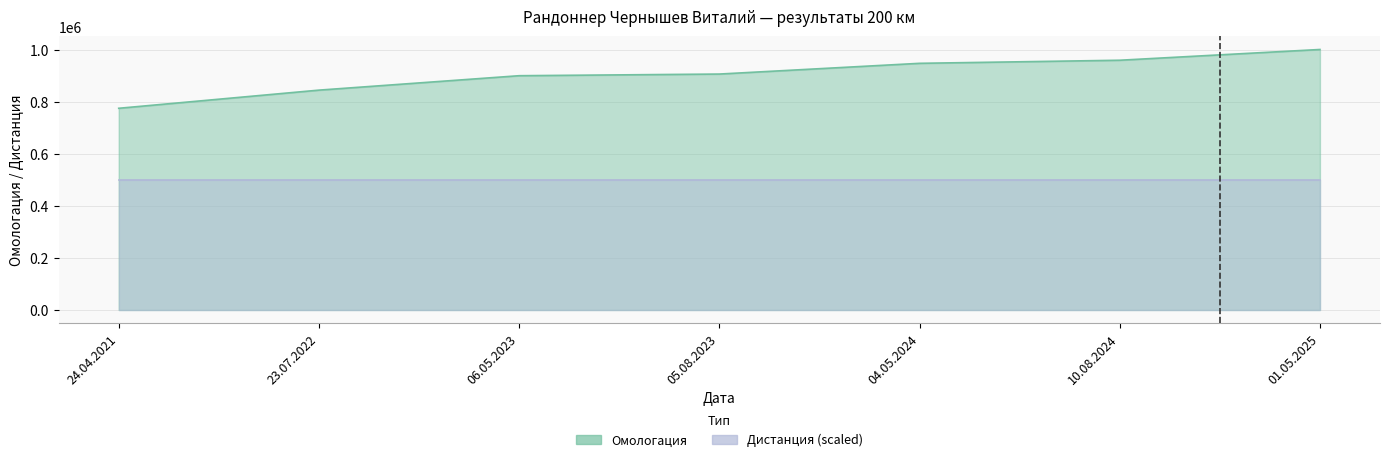

What is the value of the 7th point from the left?

1000527